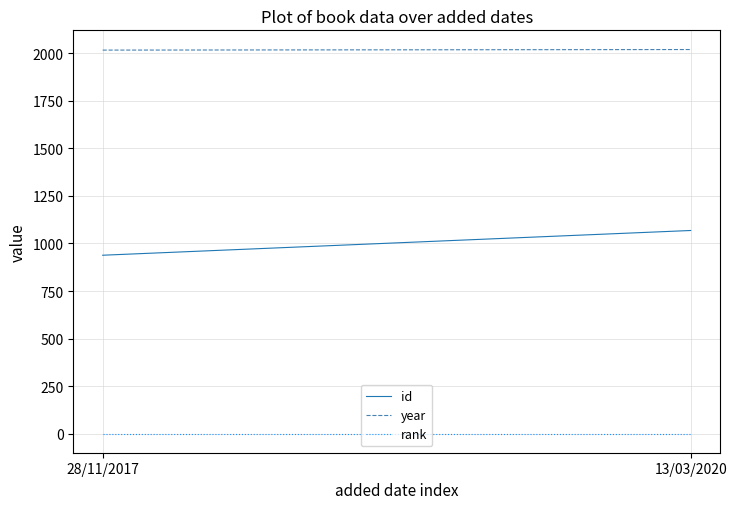

Is the value of id at 13/03/2020 greater than the value of rank at 28/11/2017?

Yes